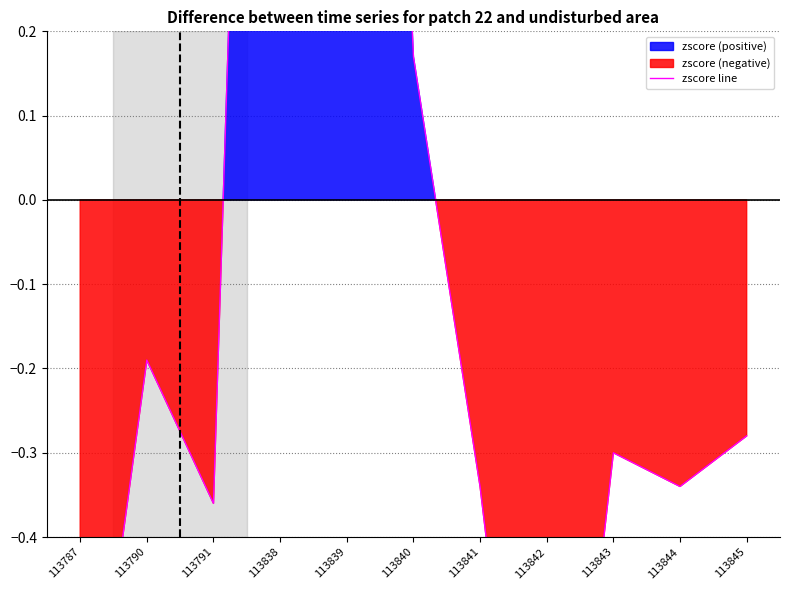

Is it true that the value at 113790 is -0.3?

False